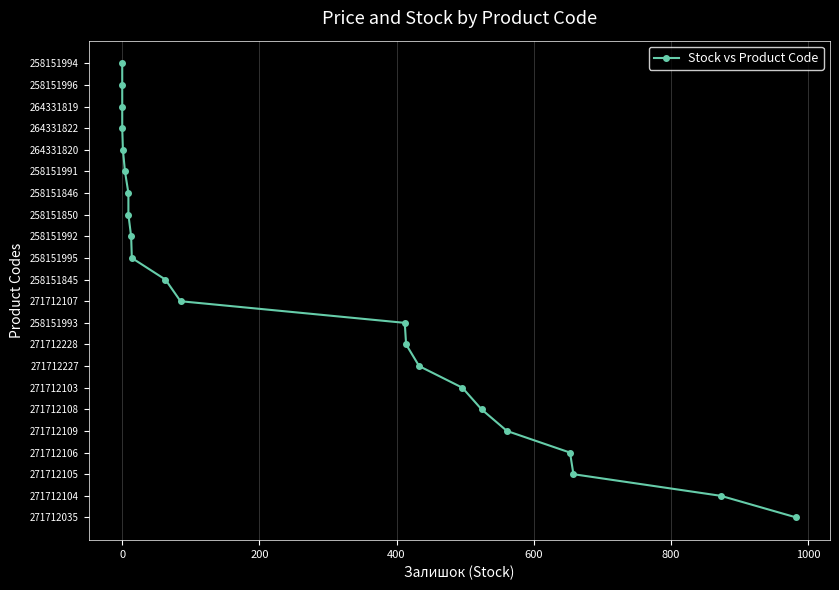

The value at 1200 is 433301716. True or false?

False